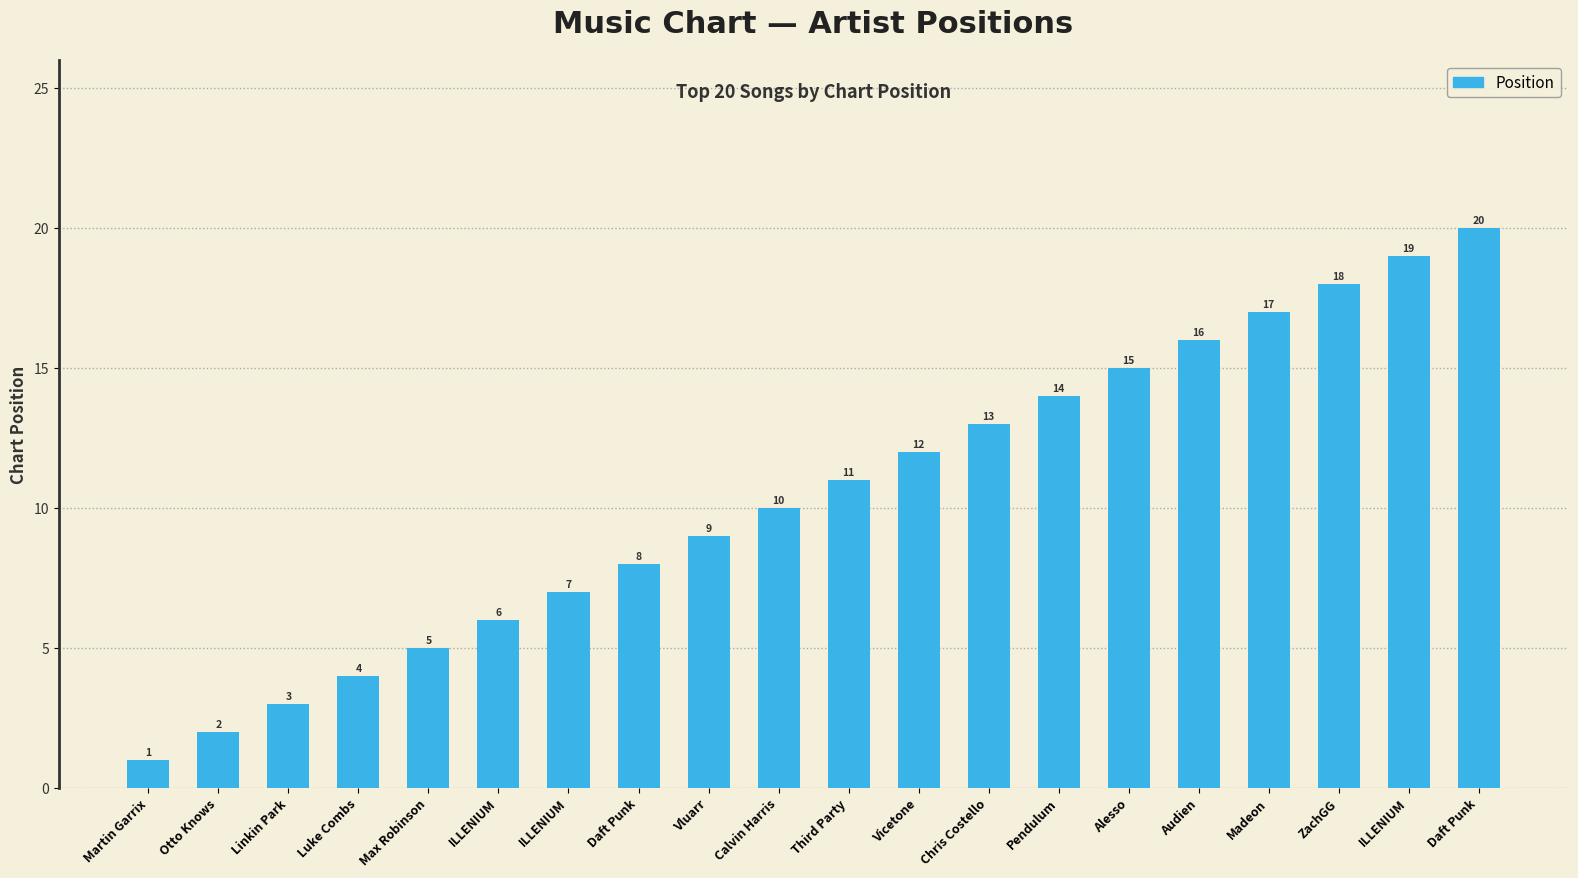

What is the difference between the maximum and minimum values?

19